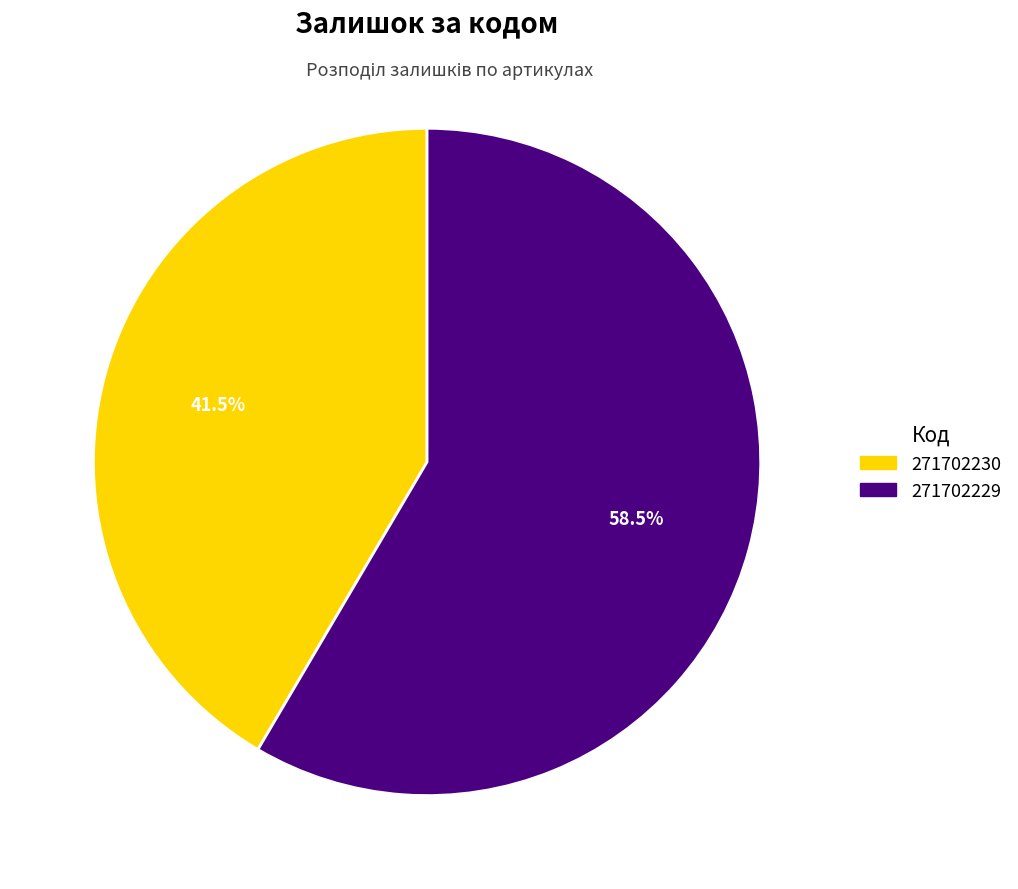

Is it true that 271702229 is 65% of the pie?

False